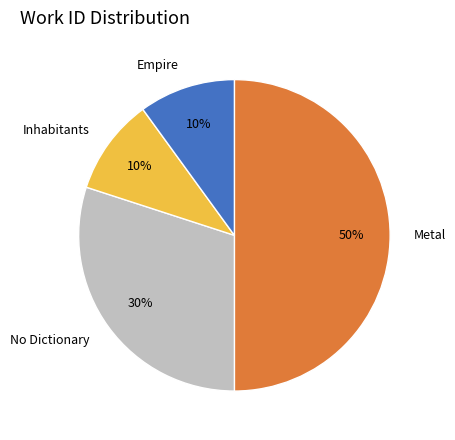

Is No Dictionary the majority of the pie?

No